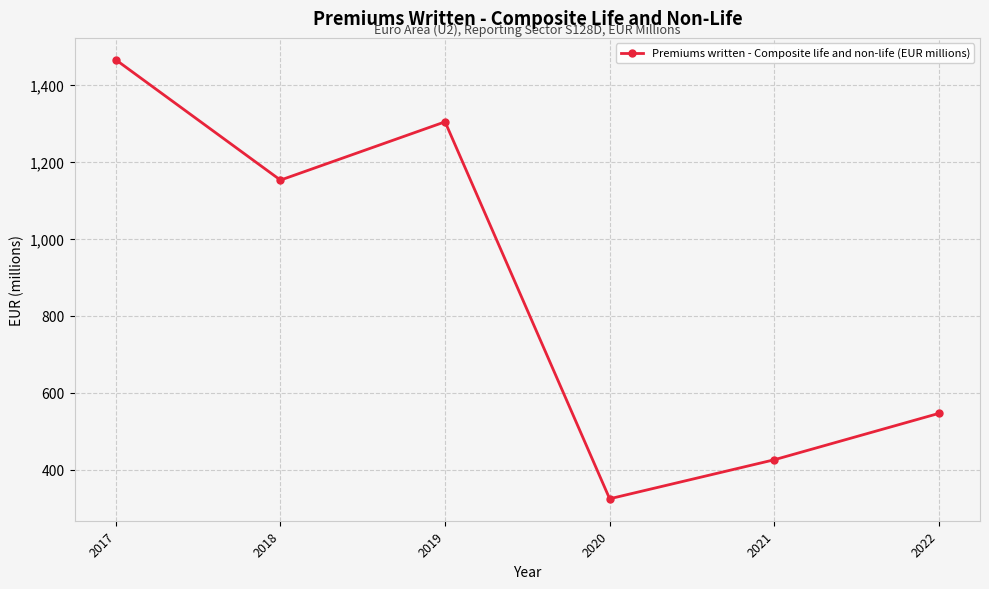

What is the ratio of the value at 2017 to the value at 2020?

4.5